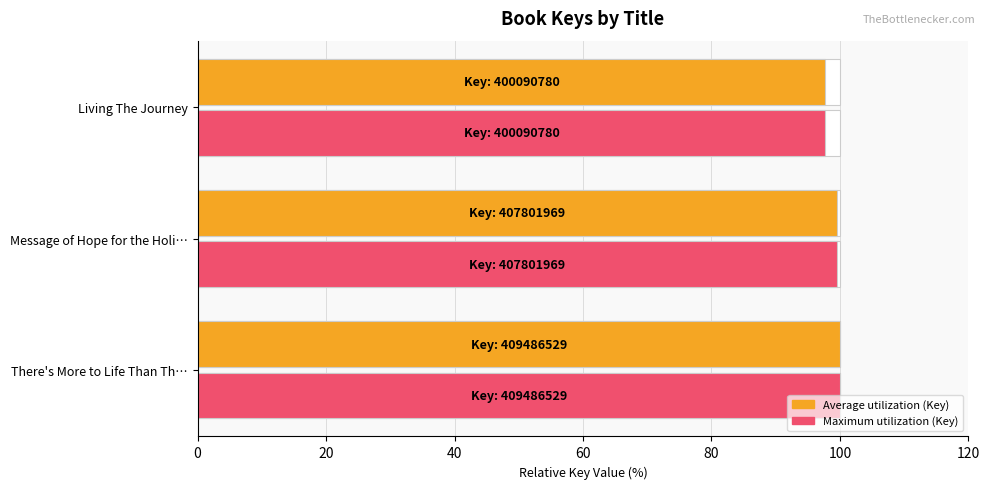

How many groups of bars are there?

3